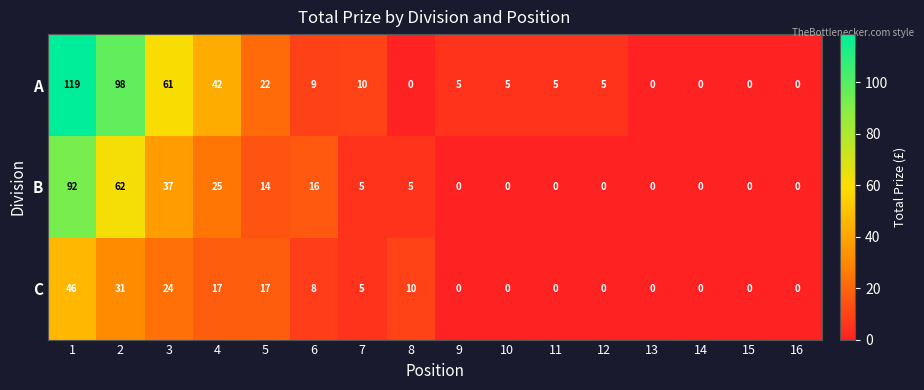

At how many categories does at least one series exceed 82?

2